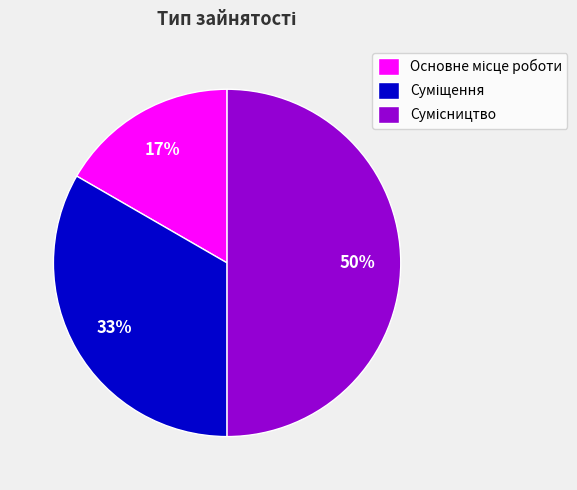

To the nearest percent, what is the difference between the largest and smallest slice percentages?

33%